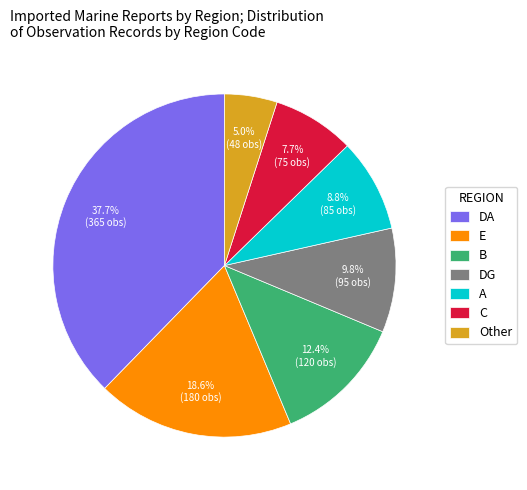

Is there a majority slice in this chart?

No